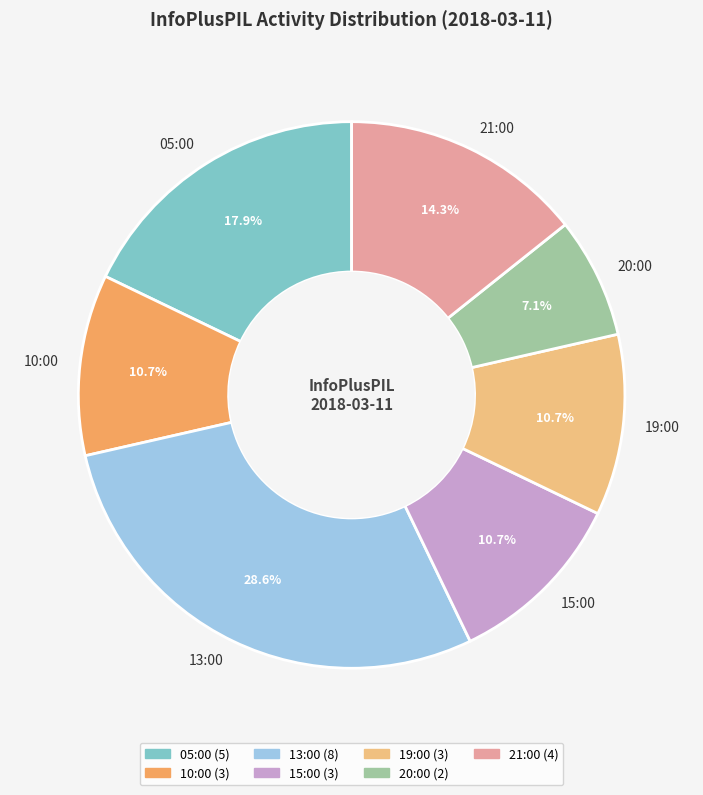

Is 20:00 the majority of the pie?

No